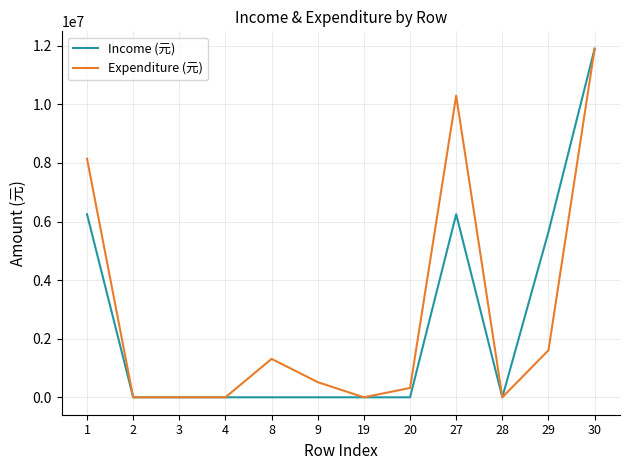

What is the sum of the Expenditure (元) values at 20 and 28?

318889.0